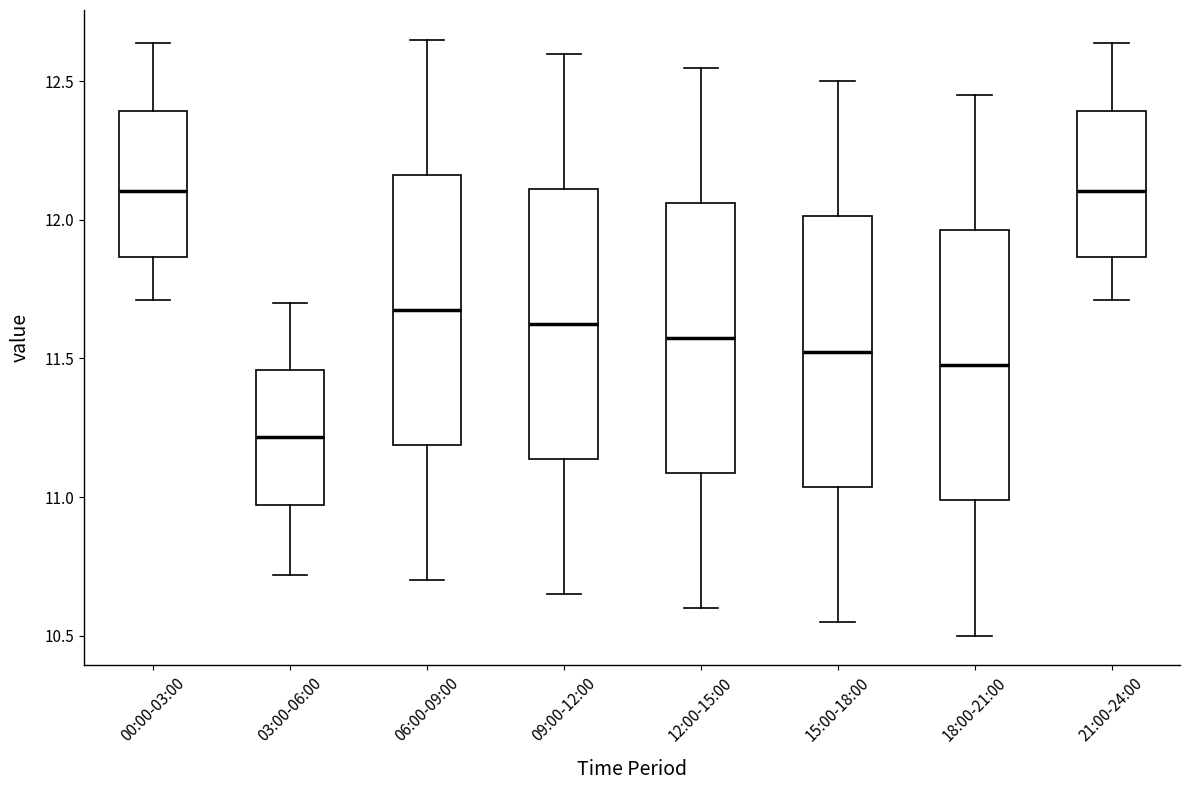

Reading left to right, transcribe this box plot: for each box, give where its median line is, the range the box spans, and where its two whiskers end, as read against the y-axis. The values are not printed on the chart, so give them approximately, as read against the axis.

00:00-03:00: median 12.10, box 11.85 to 12.40, whiskers 11.70 to 12.65
03:00-06:00: median 11.20, box 10.95 to 11.45, whiskers 10.70 to 11.70
06:00-09:00: median 11.70, box 11.20 to 12.15, whiskers 10.70 to 12.65
09:00-12:00: median 11.65, box 11.15 to 12.10, whiskers 10.65 to 12.60
12:00-15:00: median 11.60, box 11.10 to 12.05, whiskers 10.60 to 12.55
15:00-18:00: median 11.55, box 11.05 to 12.00, whiskers 10.55 to 12.50
18:00-21:00: median 11.50, box 11.00 to 11.95, whiskers 10.50 to 12.45
21:00-24:00: median 12.10, box 11.85 to 12.40, whiskers 11.70 to 12.65